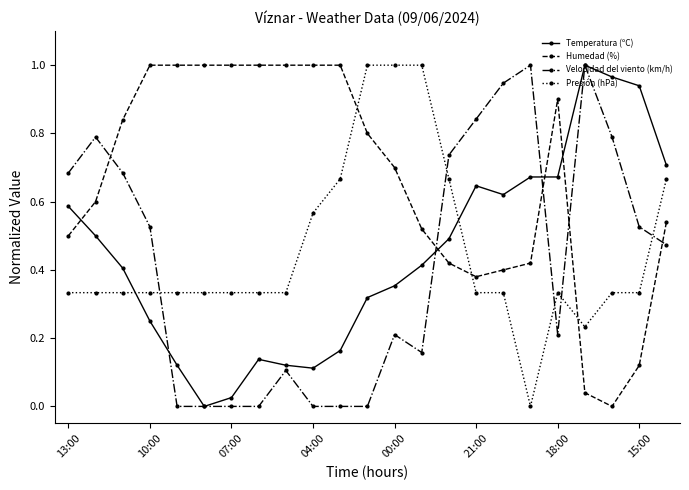

True or false: Velocidad del viento (km/h) and Presión (hPa) intersect in this chart.

True